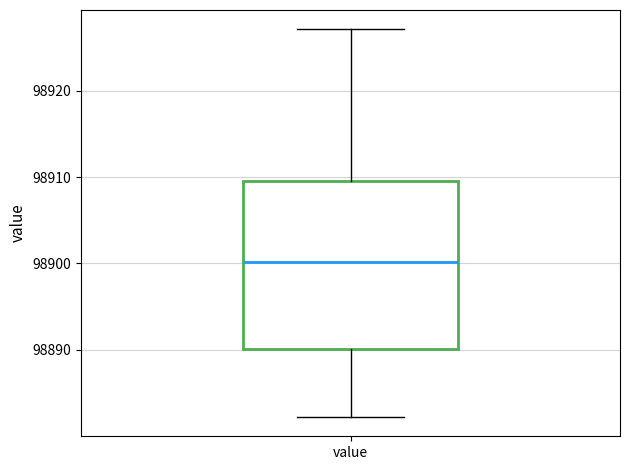

Transcribe this box plot: give where the median line is, the range the box spans, and where the two whiskers end, as read against the y-axis. The values are not printed on the chart, so give them approximately, as read against the axis.

median 98900, box 98890 to 98910, whiskers 98882 to 98927